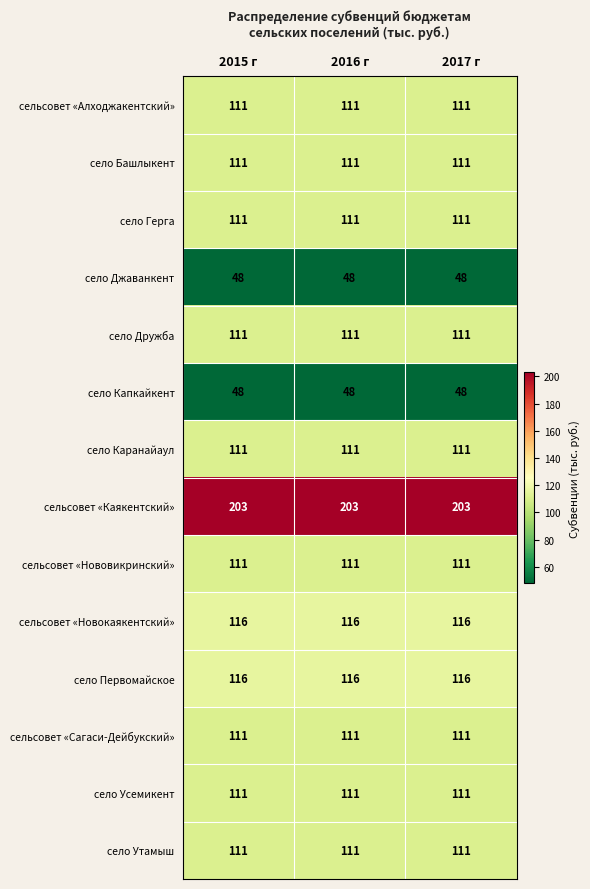

What is the minimum value for село Герга?

111